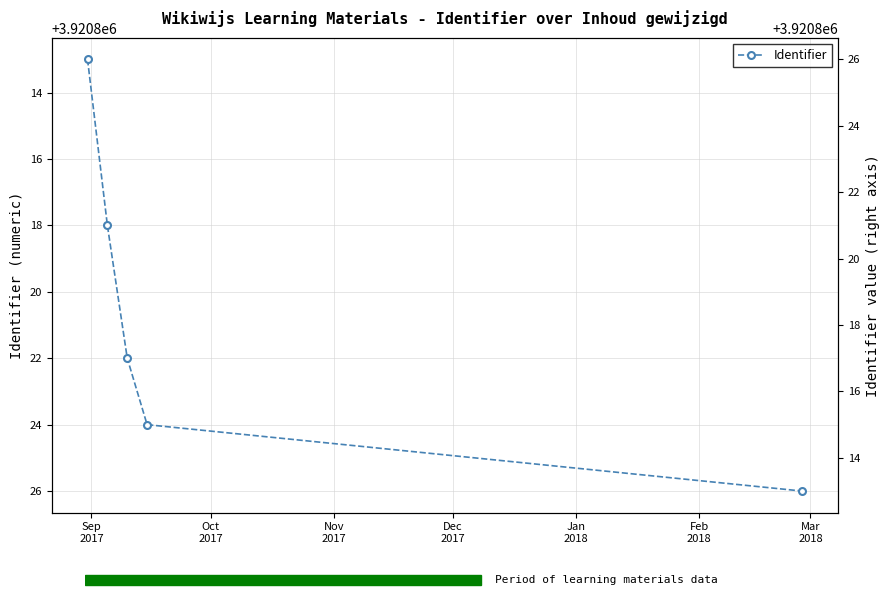

Is it true that the value at Oct
2017 is 6166614?

False